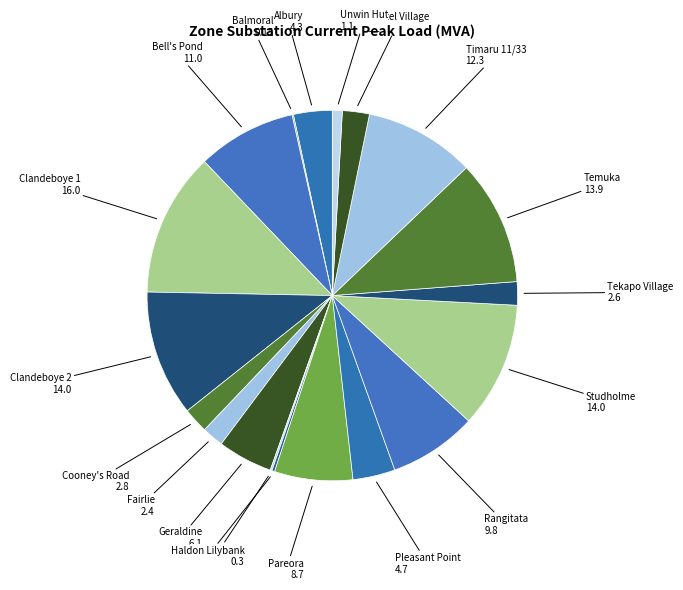

Is there any slice that represents more than half of the pie?

No